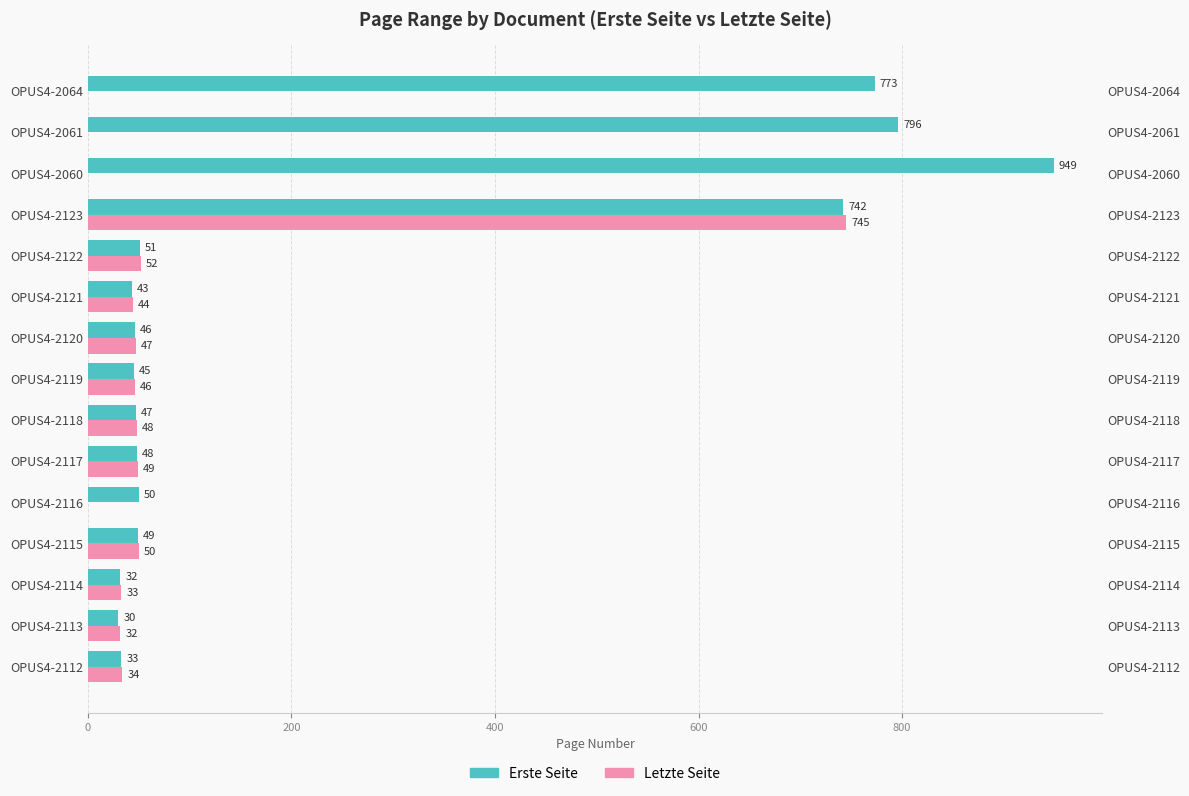

True or false: Letzte Seite has a value of 0 at OPUS4-2064.

True